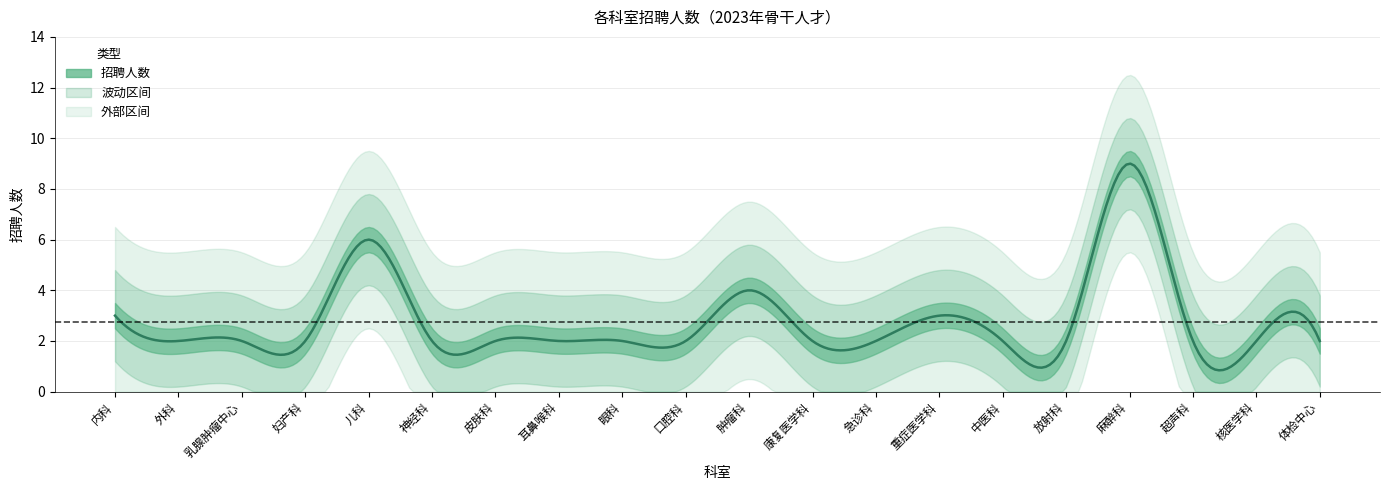

The chart shows a value of 2 at 超声科. True or false?

True